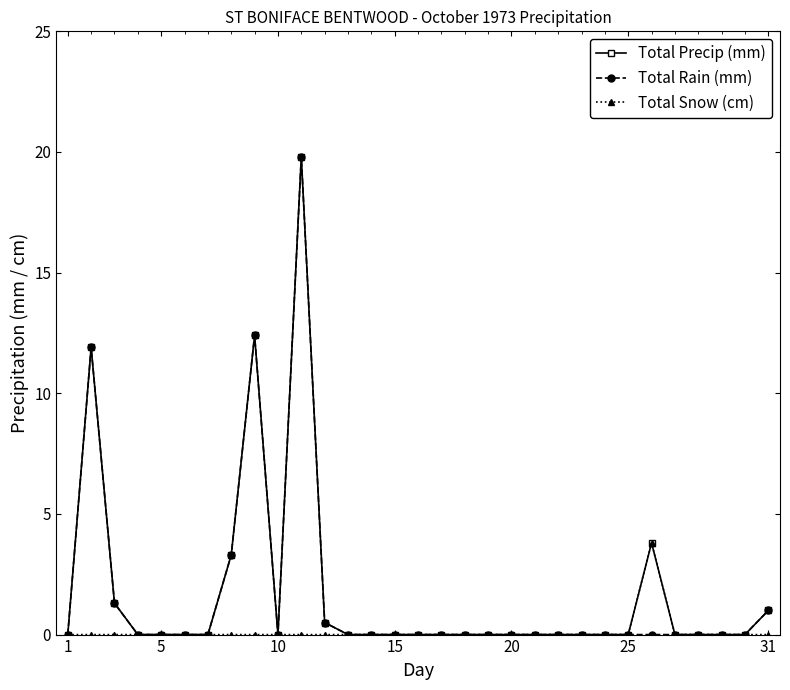

How many data points does each series have?

31